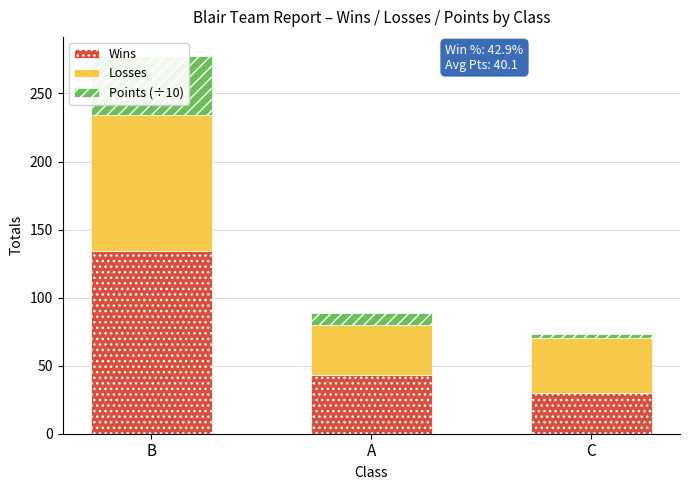

Rank the series by their average value, from lowest to highest.

Points (÷10), Losses, Wins